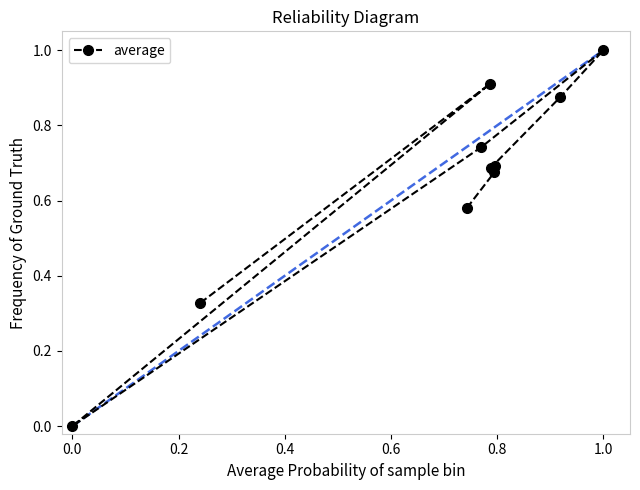

At which category does the chart reach its peak across all series?

1.0